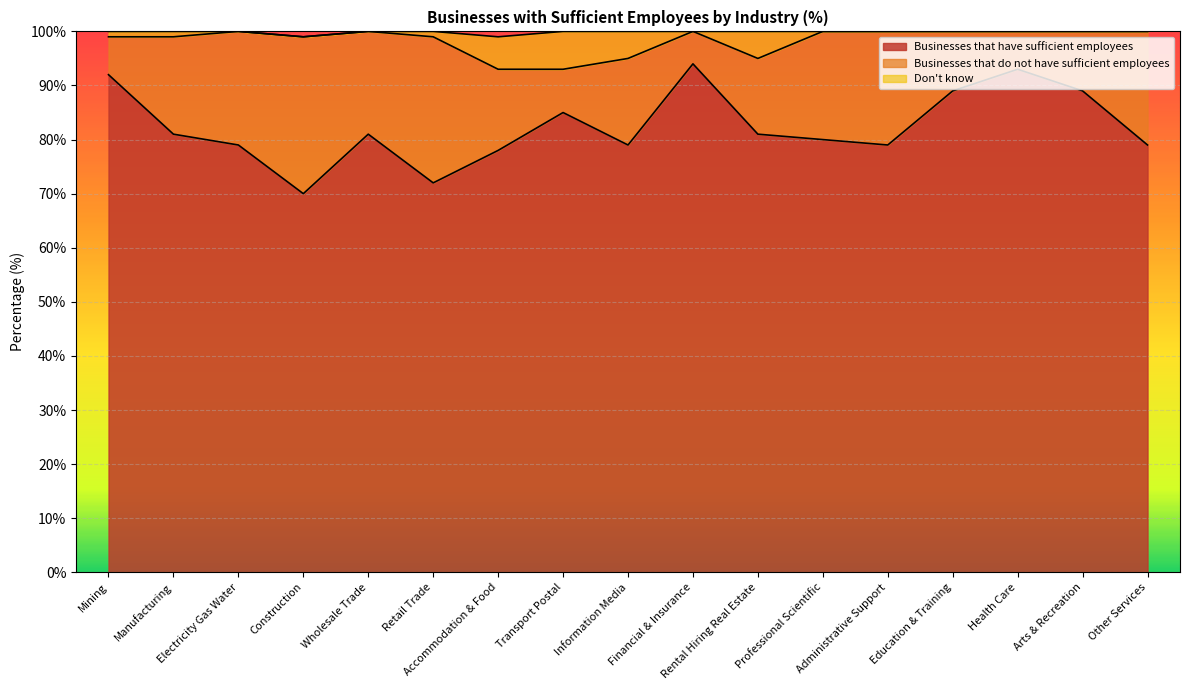

True or false: Businesses that have sufficient employees and Don't know cross at least once.

False